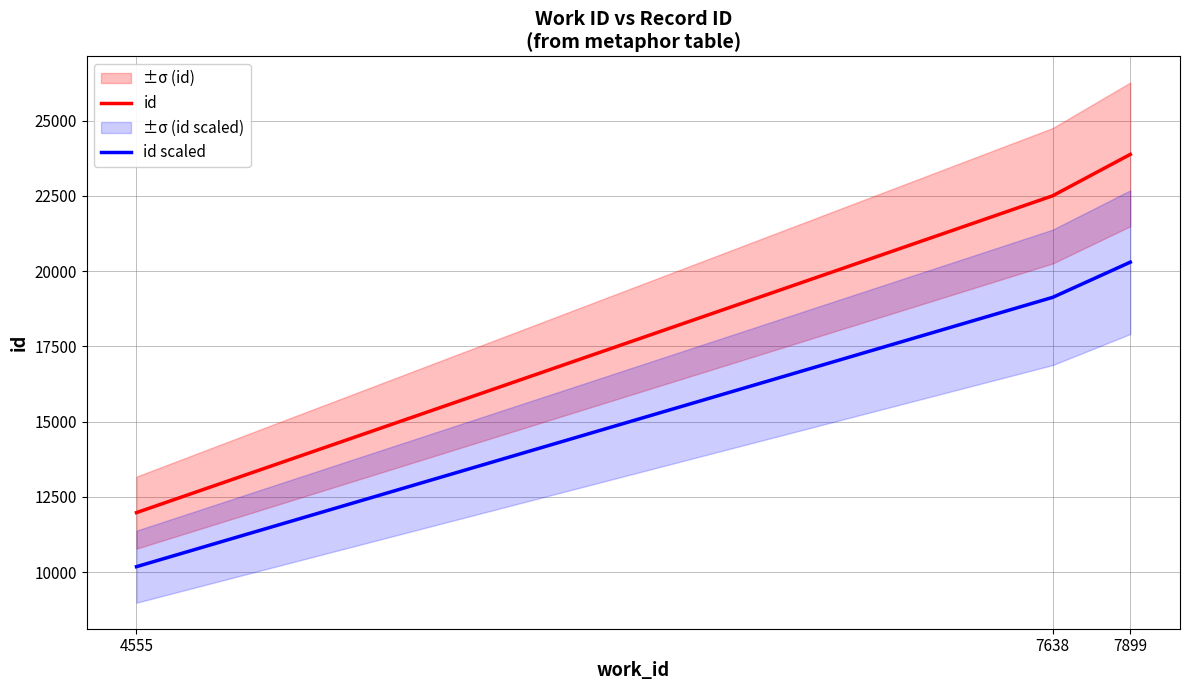

Is this an area chart (filled region under the line)?

No